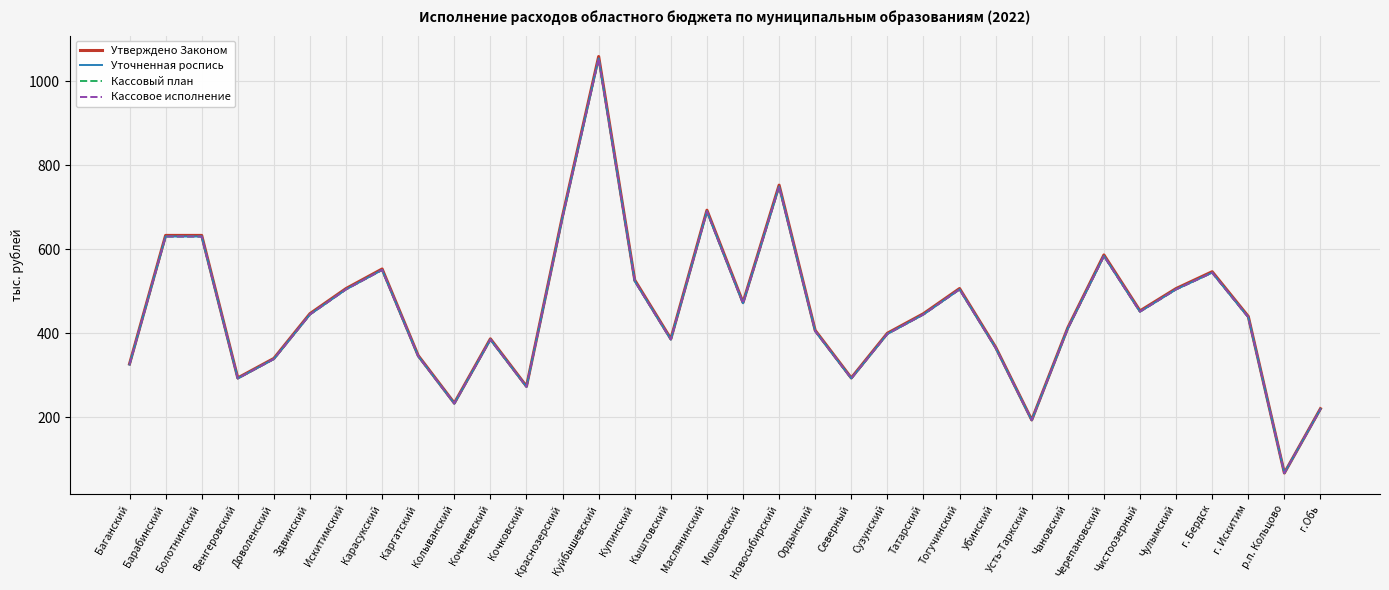

Does the chart display data point markers on the line(s)?

No